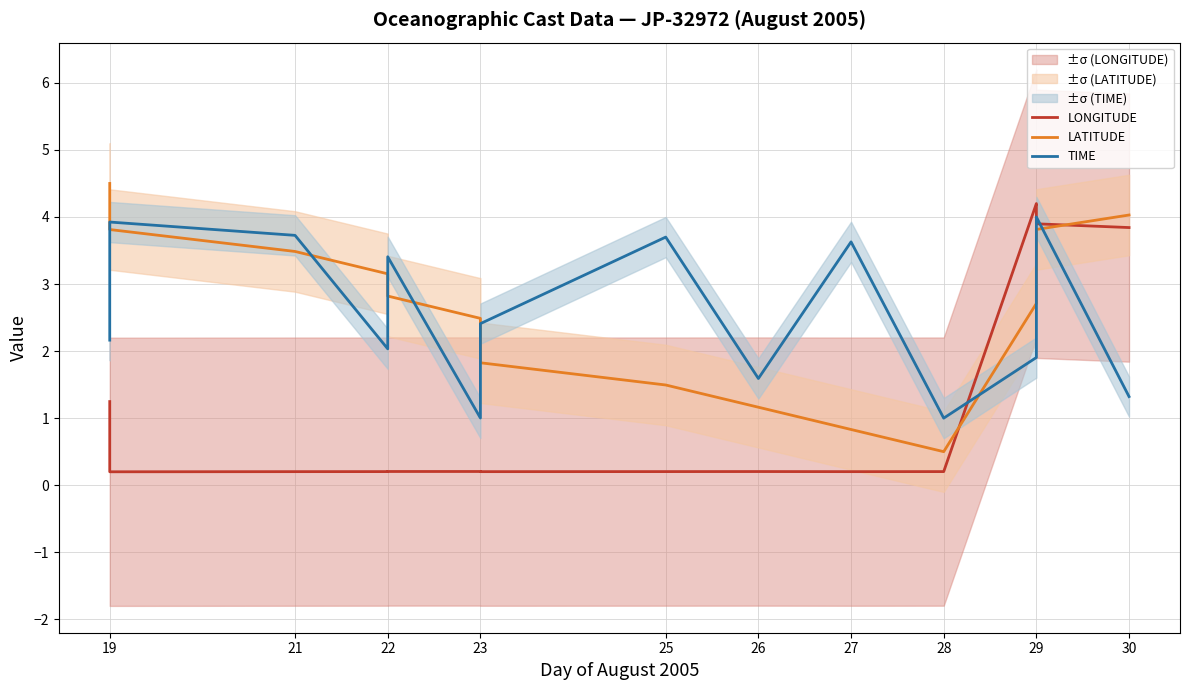

What is the greatest value displayed?

4.5